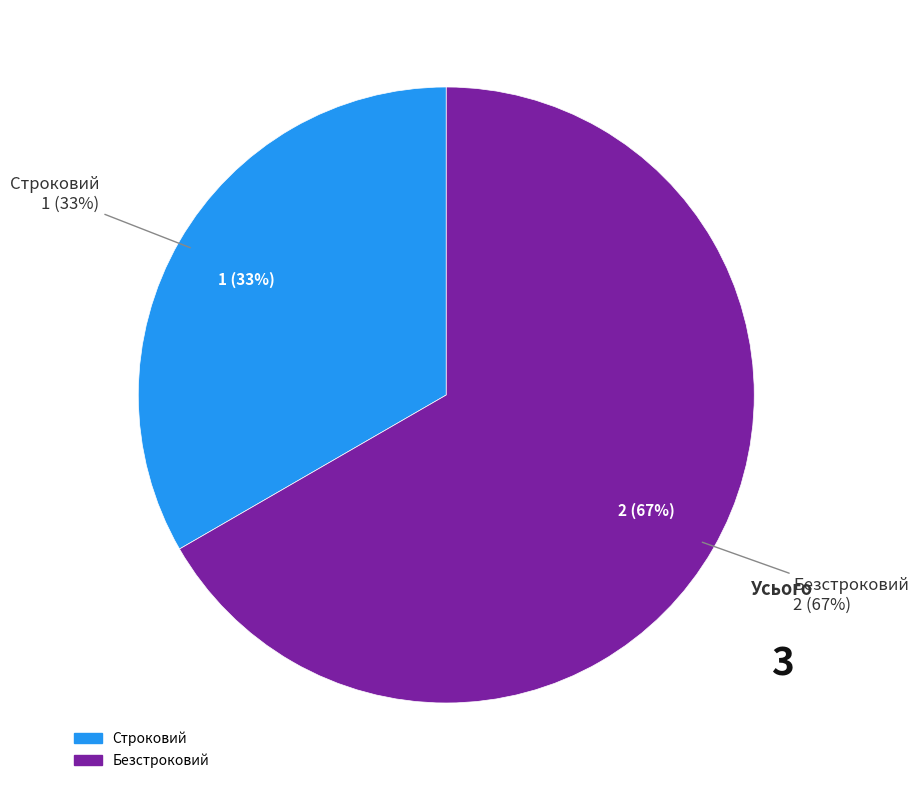

To the nearest percent, what is the difference between the Строковий and Безстроковий slice percentages?

33%